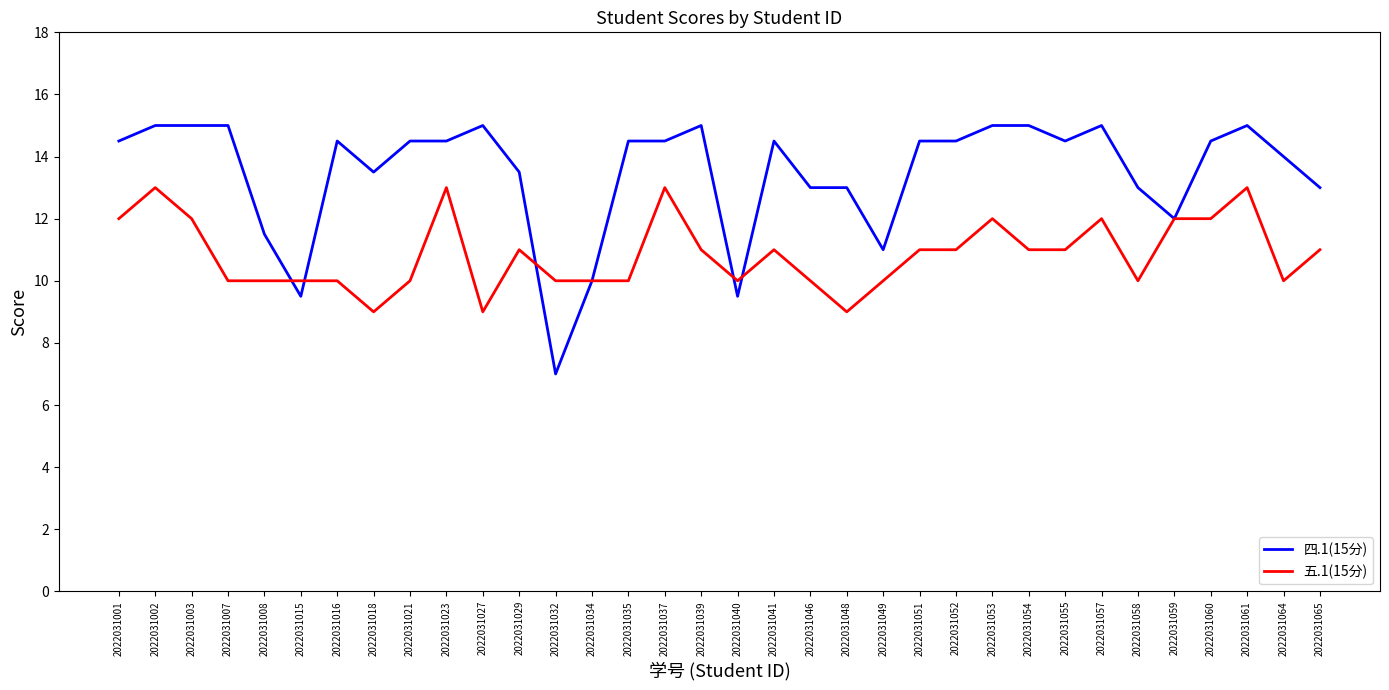

What is the difference between the maximum and minimum values in the 四.1(15分) series?

8.0